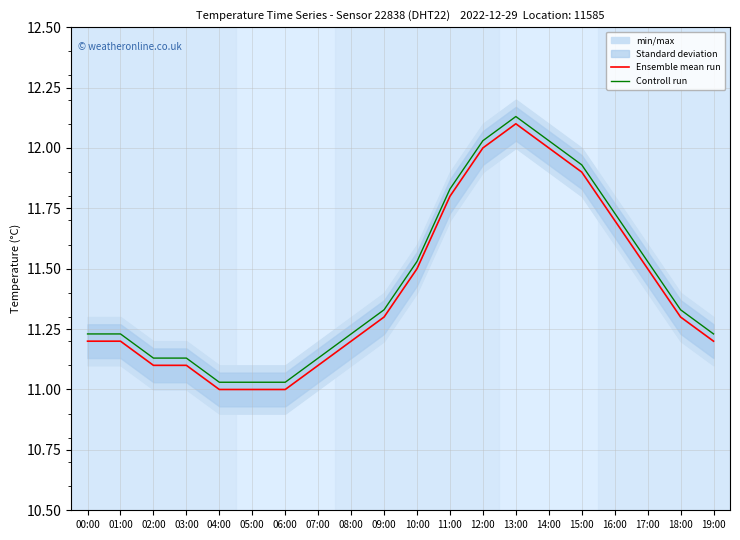

What is the label of the 14th point from the left?

13:00